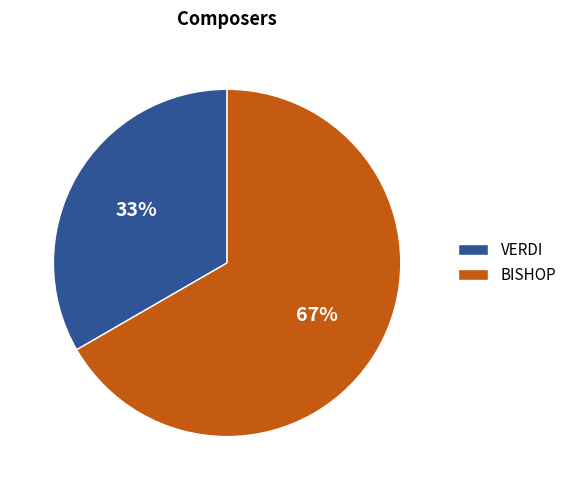

The VERDI slice represents 26% of the pie. True or false?

False